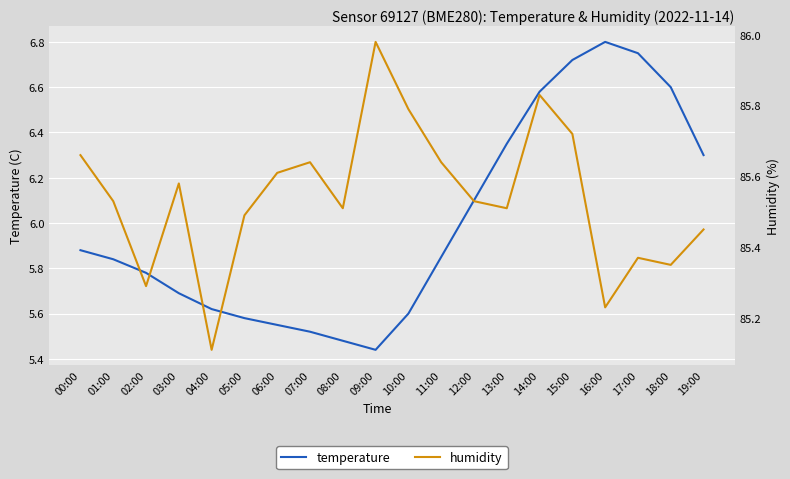

The temperature series shows 5.6 at 10:00. True or false?

True